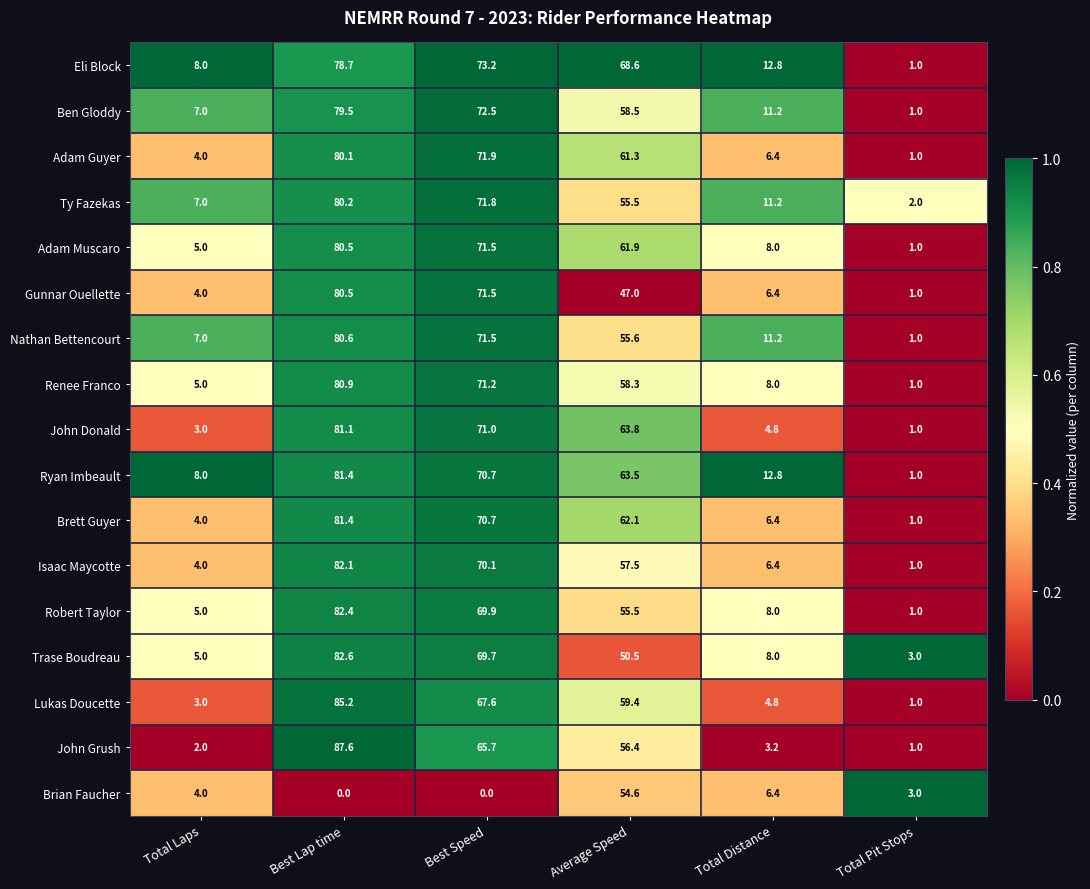

What is the minimum value for Brett Guyer?

1.0